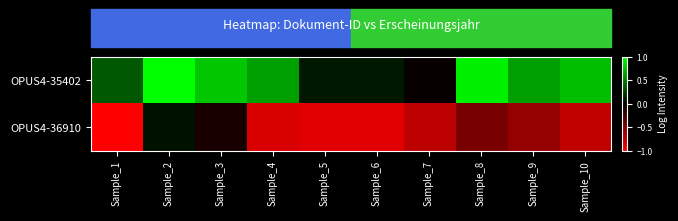

How many data points does each series have?

10